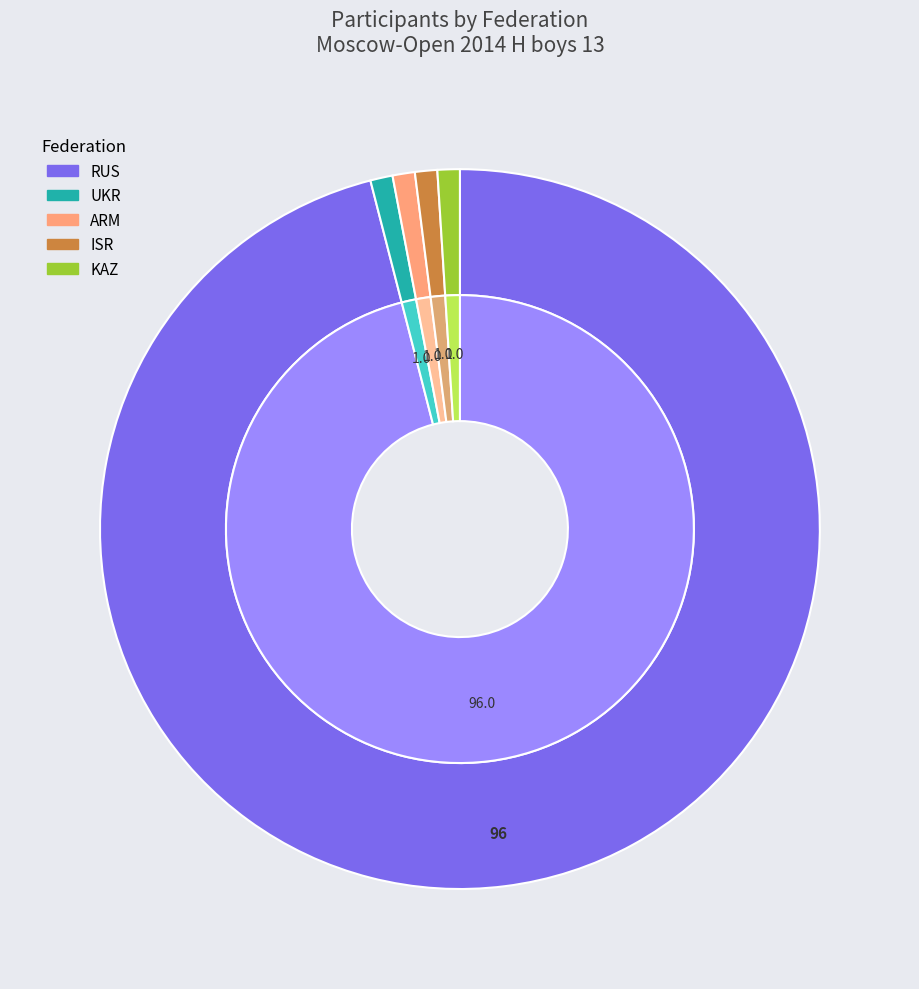

Is it true that KAZ is 1% of the pie?

True